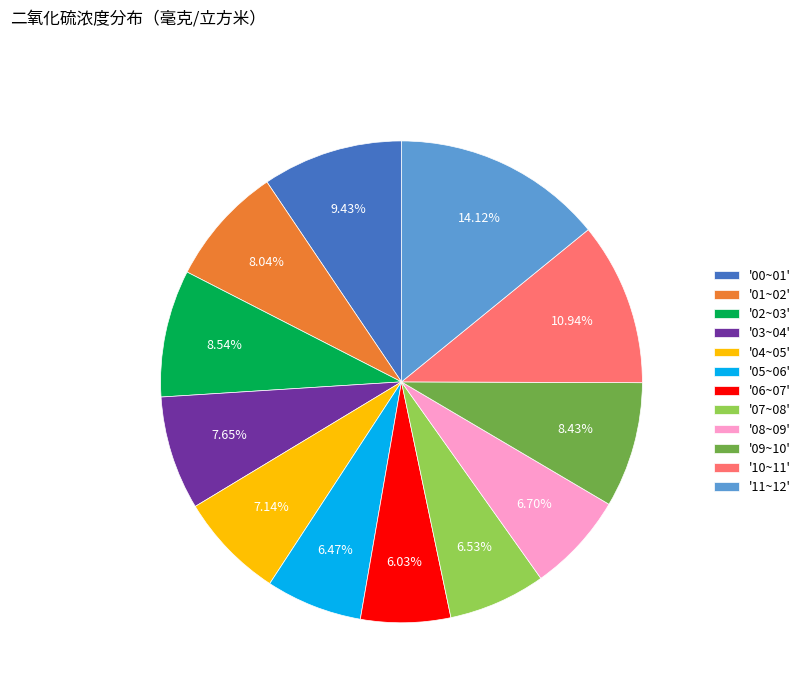

Count the number of slices in the pie.

12